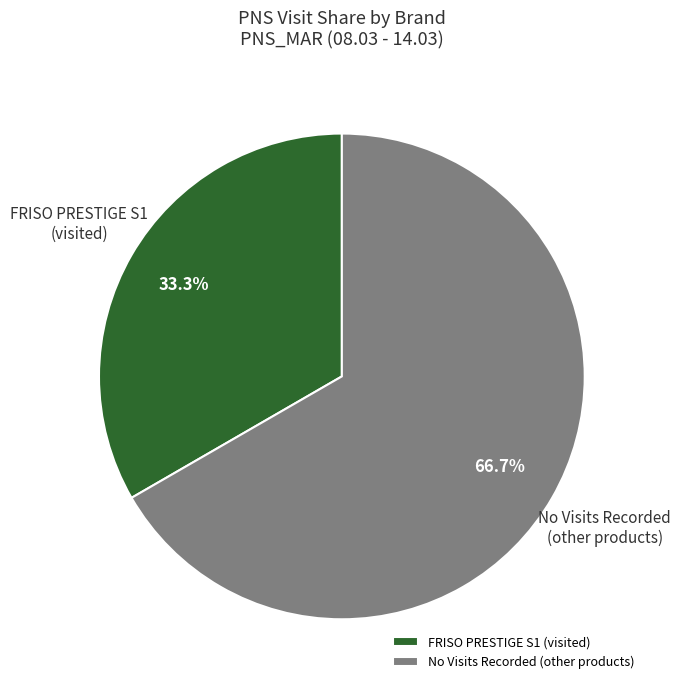

Which category has the smallest portion of the pie?

FRISO PRESTIGE S1 (visited)